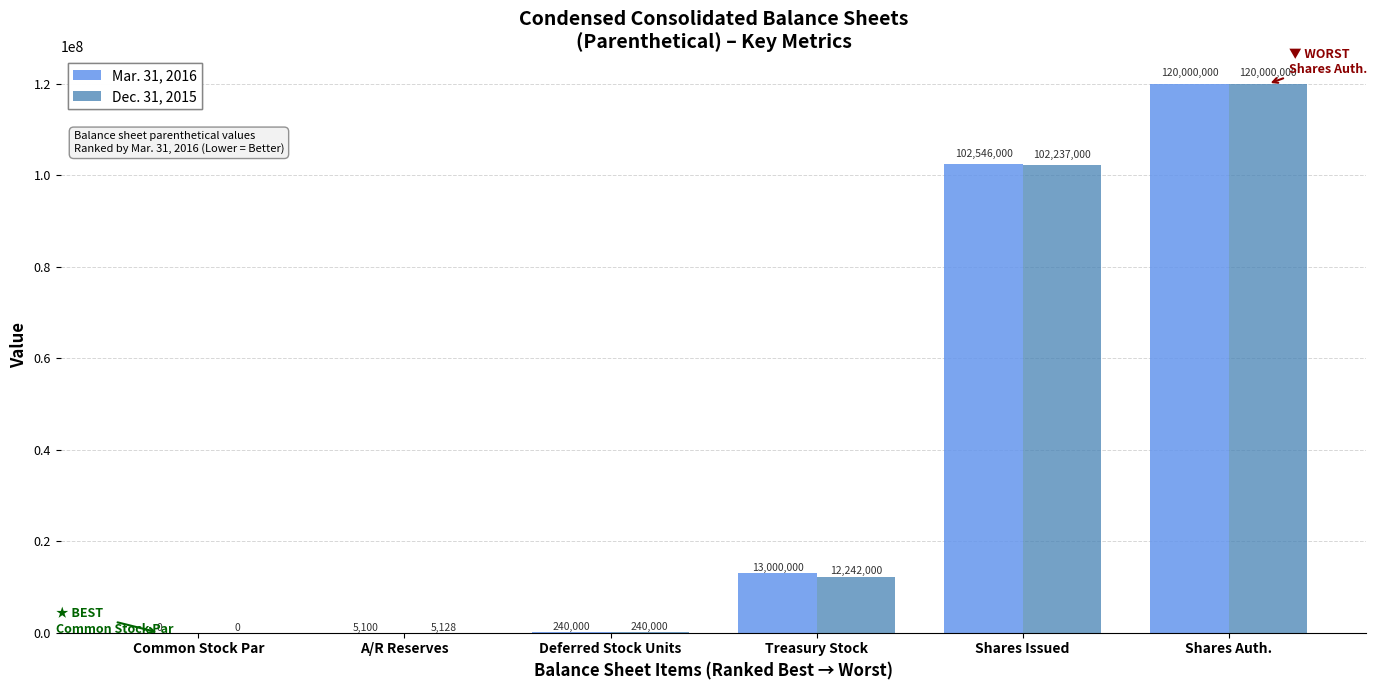

What is the sum of the Mar. 31, 2016 values at Treasury Stock and A/R Reserves?

13005100.0